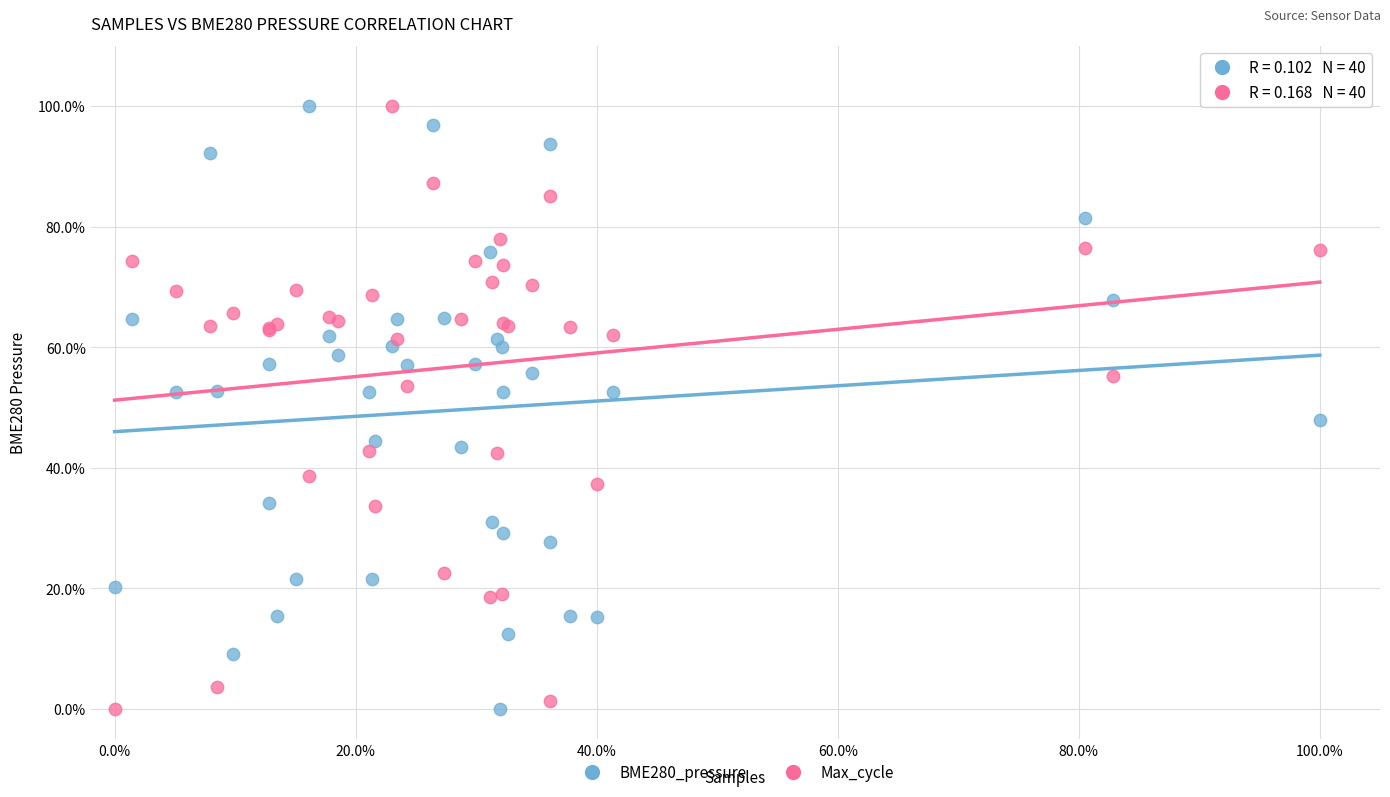

What are all the series names shown in the legend?

BME280_pressure, Max_cycle